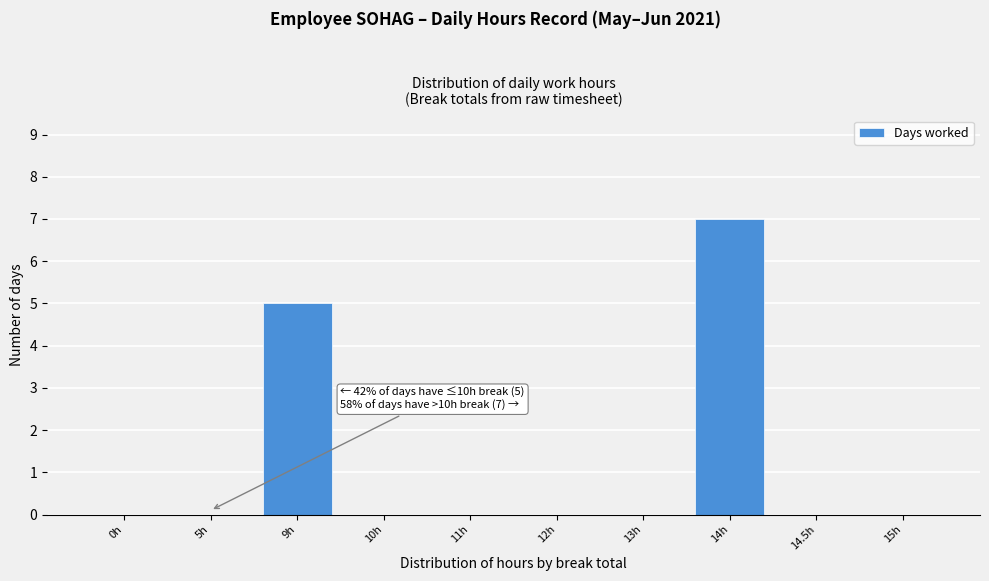

Reading left to right, what are all the values shown in this chart?

0h=0	5h=0	9h=5	10h=0	11h=0	12h=0	13h=0	14h=7	14.5h=0	15h=0